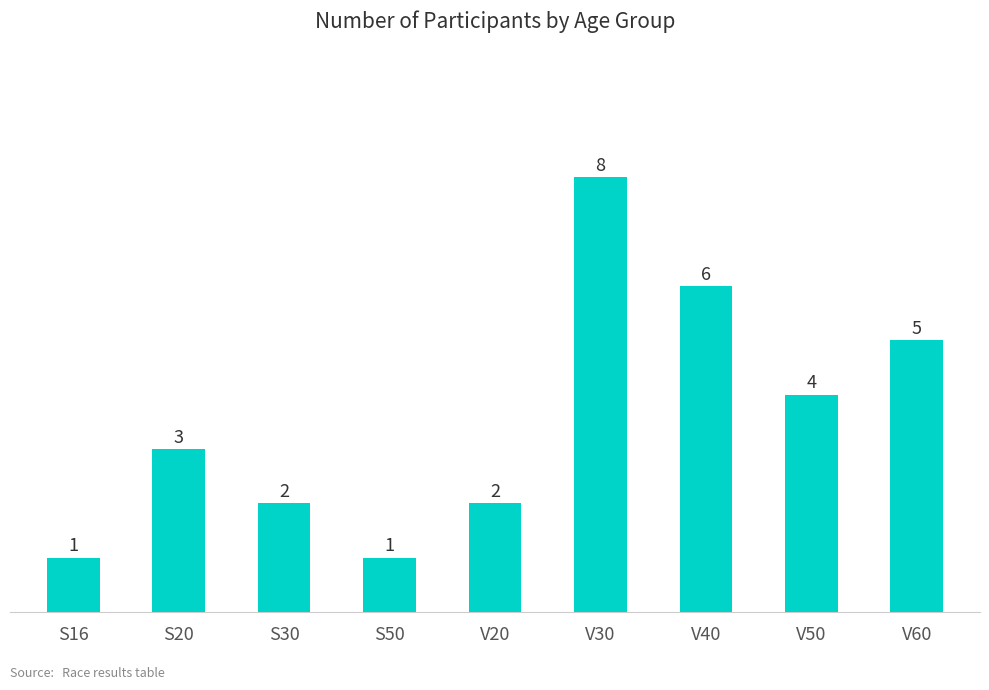

What is the change in value from V40 to V50?

-2